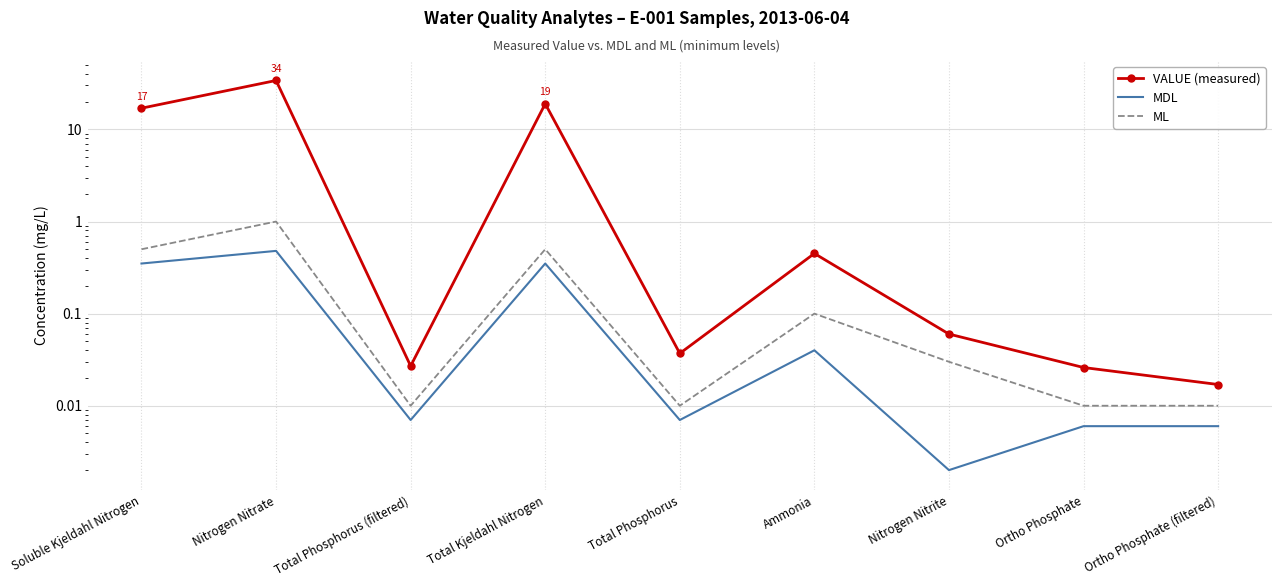

The ML series shows 0.0 at Ortho Phosphate. True or false?

False